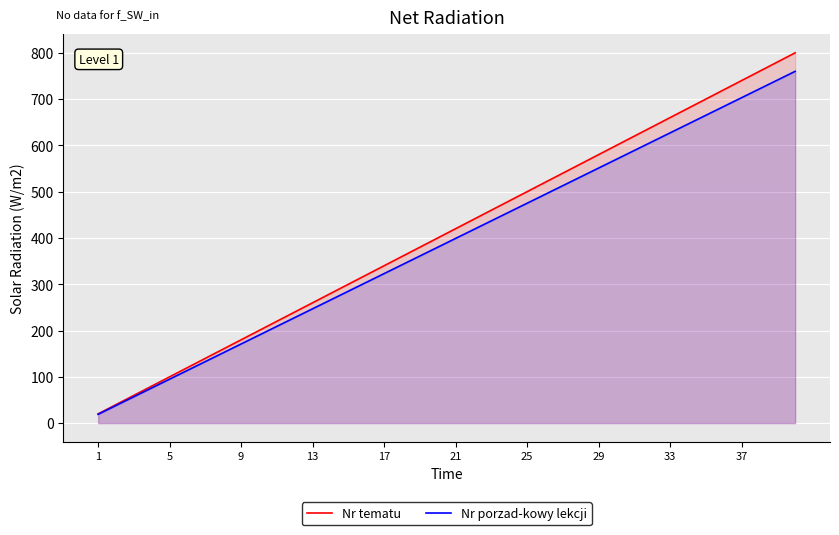

The Nr porzad-kowy lekcji series shows 399 at 21. True or false?

True